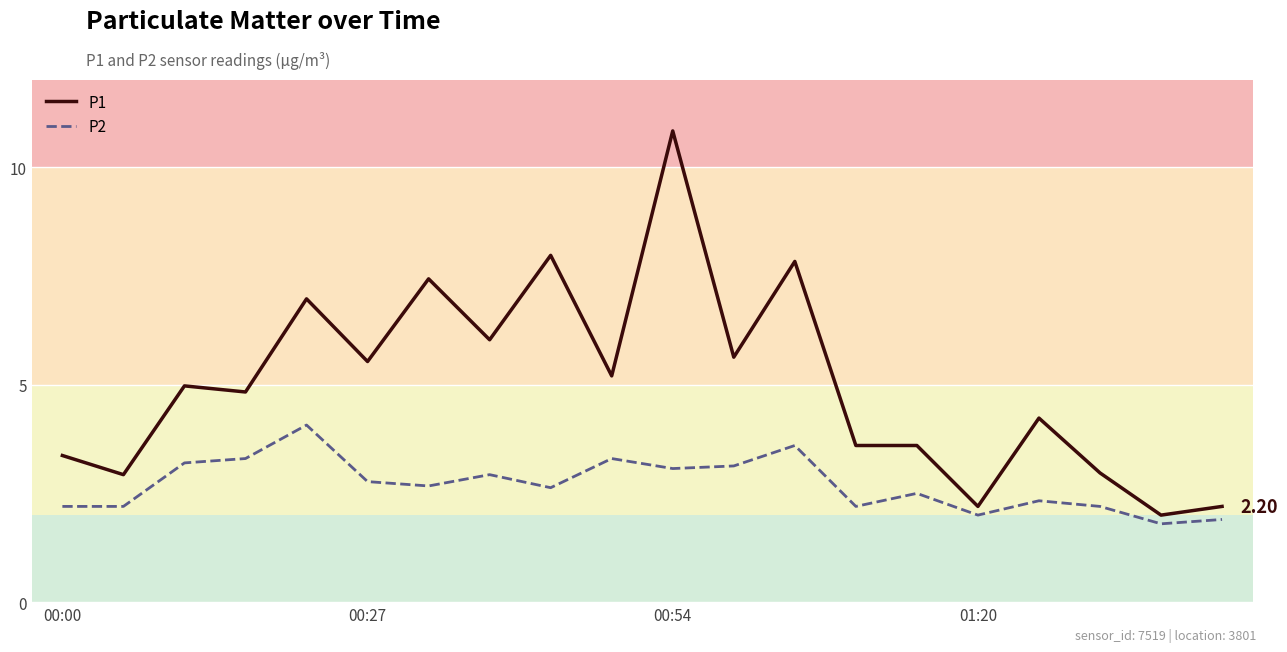

What is the difference between the maximum and minimum values in the P1 series?

8.8